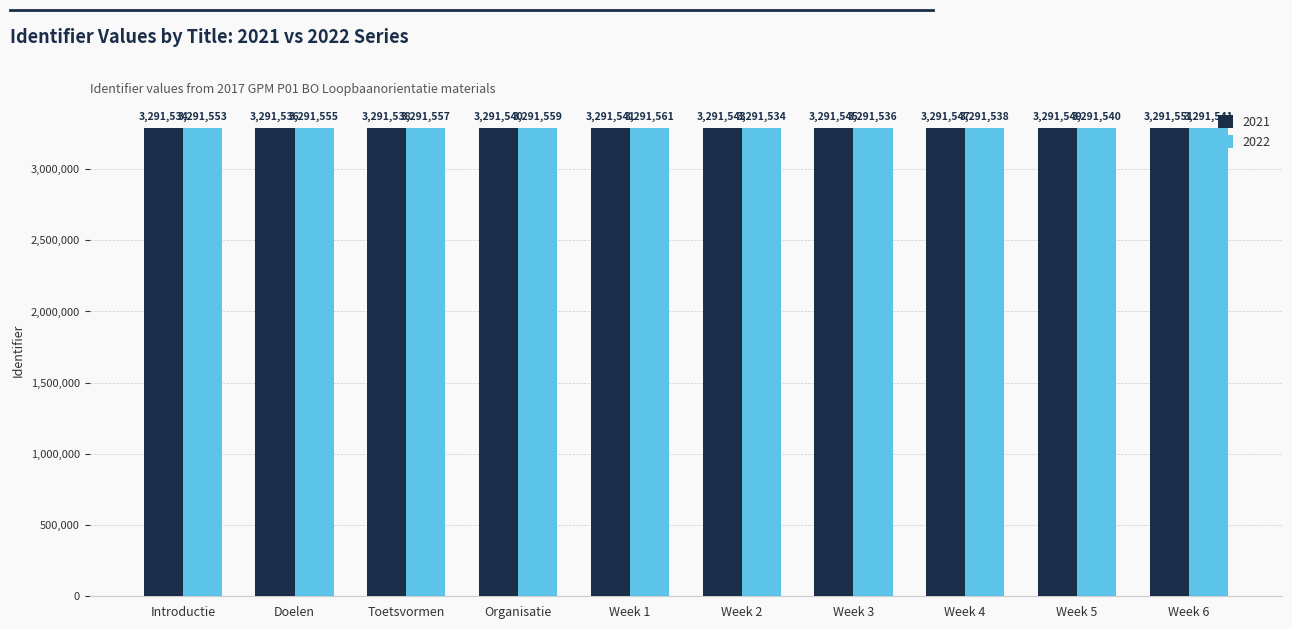

What is the greatest value displayed?

3291561